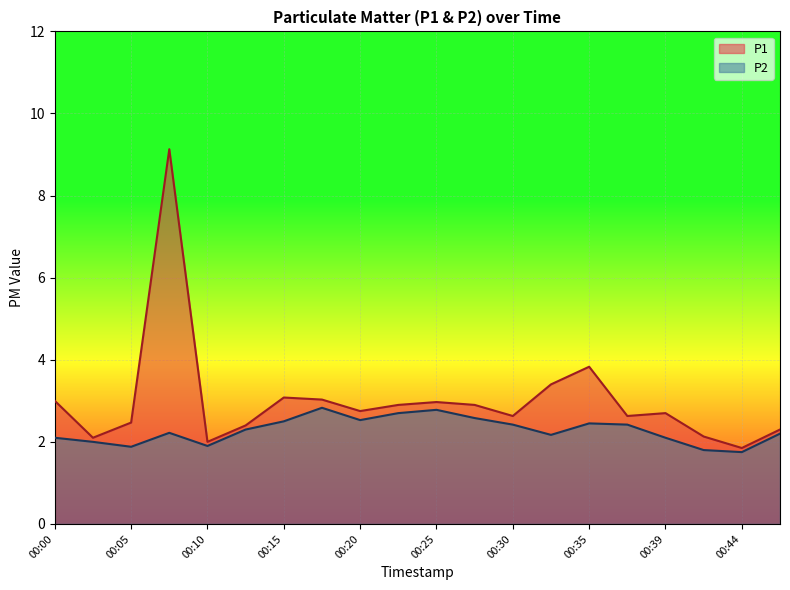

What is the maximum value for P2?

2.8